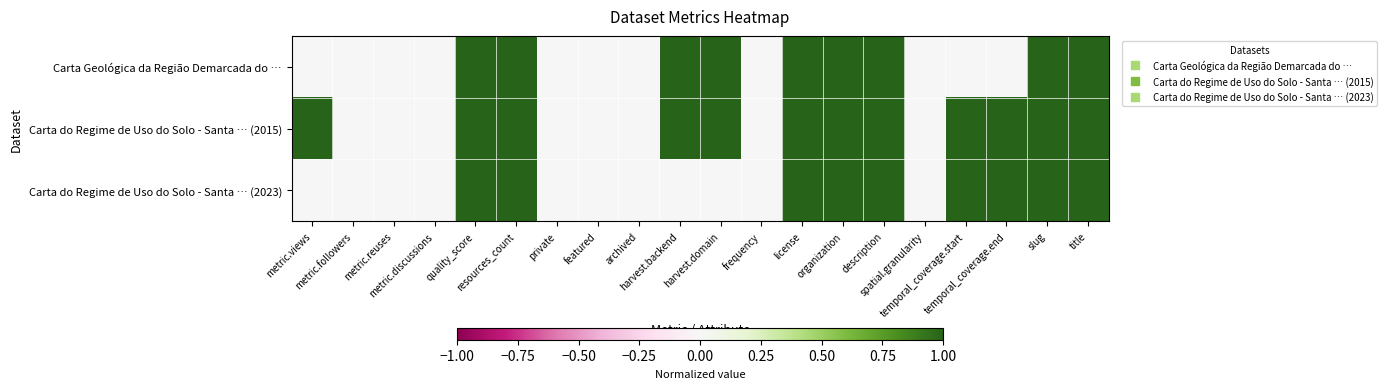

Between quality_score and frequency, which series saw the biggest shift?

Carta Geológica da Região Demarcada do …